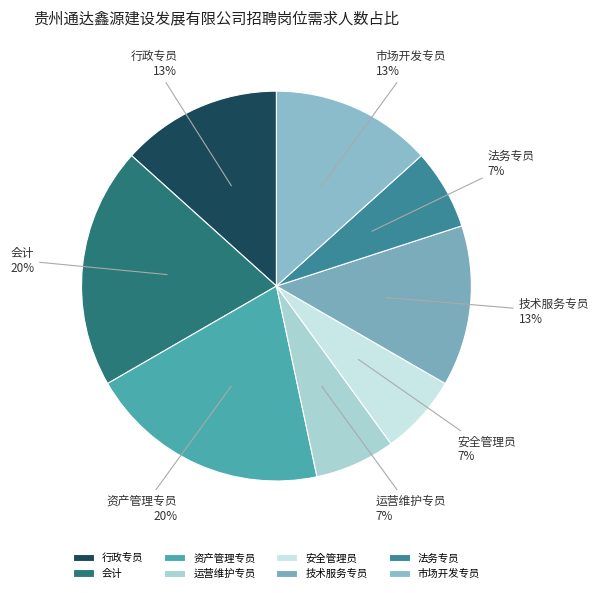

What percentage is the 行政专员 slice, to the nearest percent?

13%